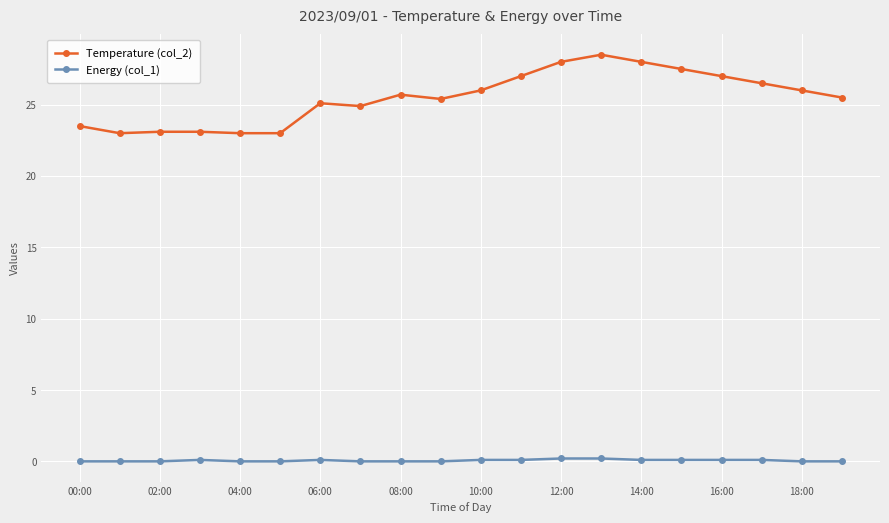

Rank the series by their average value, from lowest to highest.

Energy (col_1), Temperature (col_2)